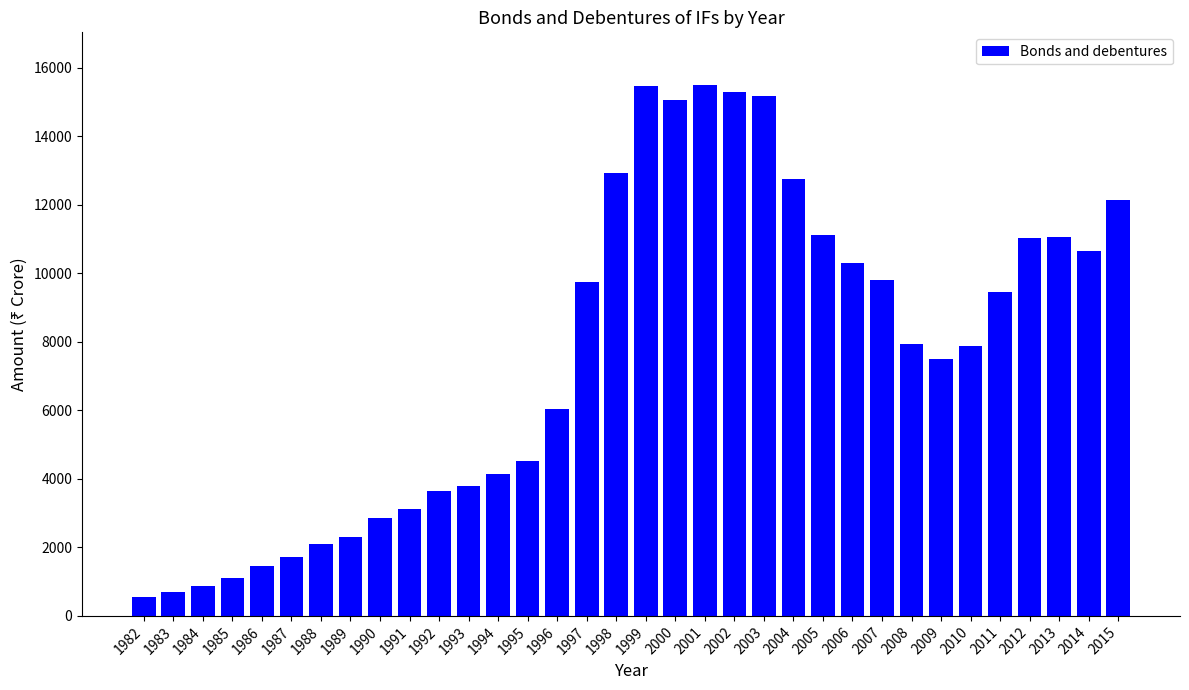

What is the smallest value displayed?

555